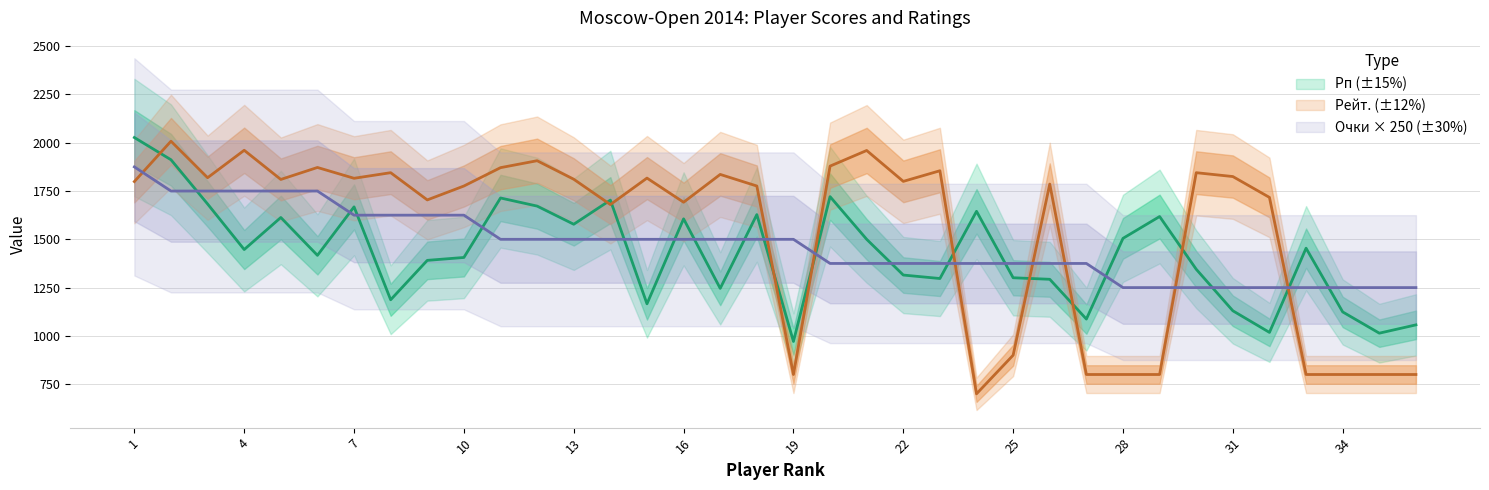

What is the difference between the maximum and minimum values in the Очки series?

625